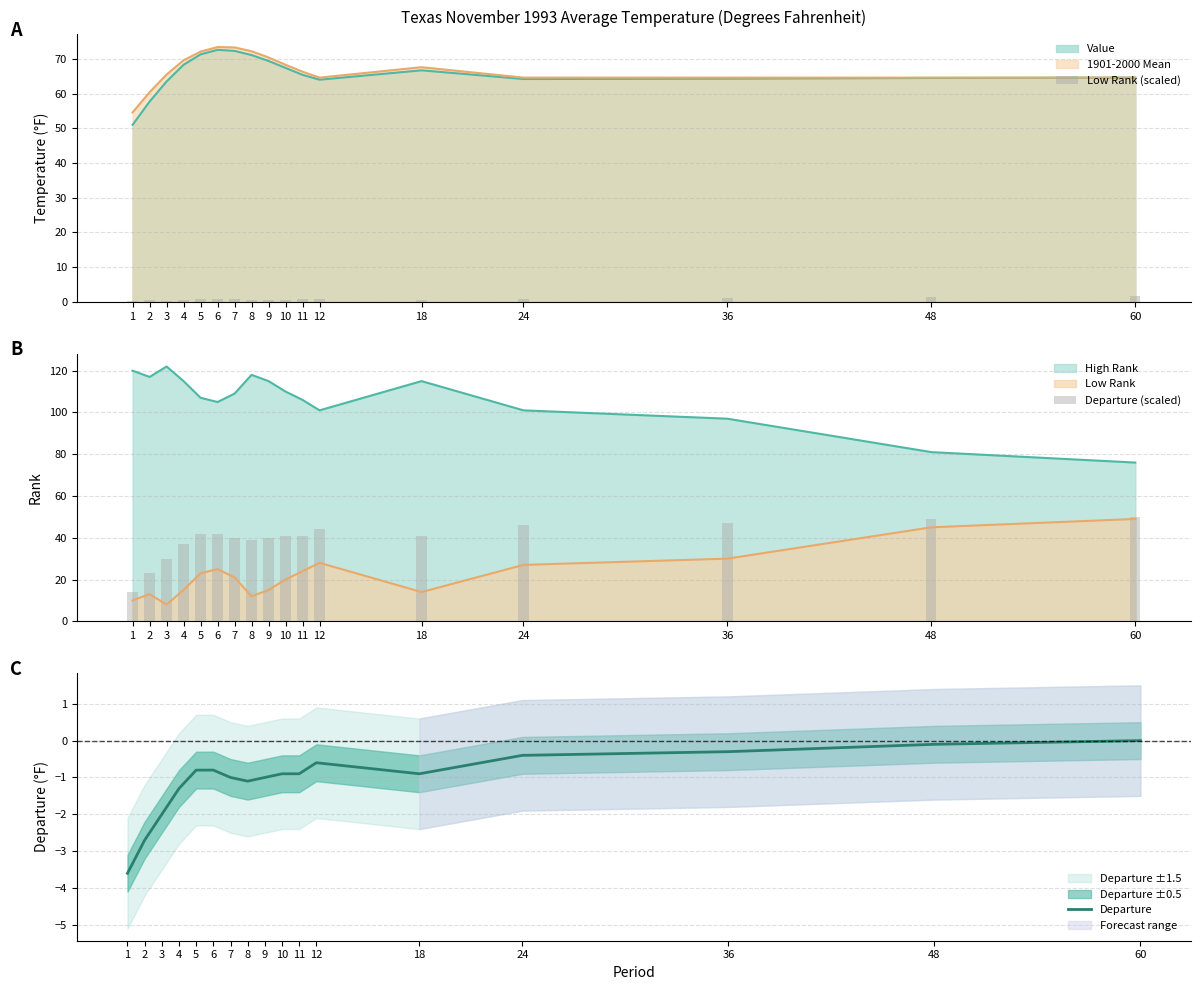

At which label does Departure reach its peak?

60